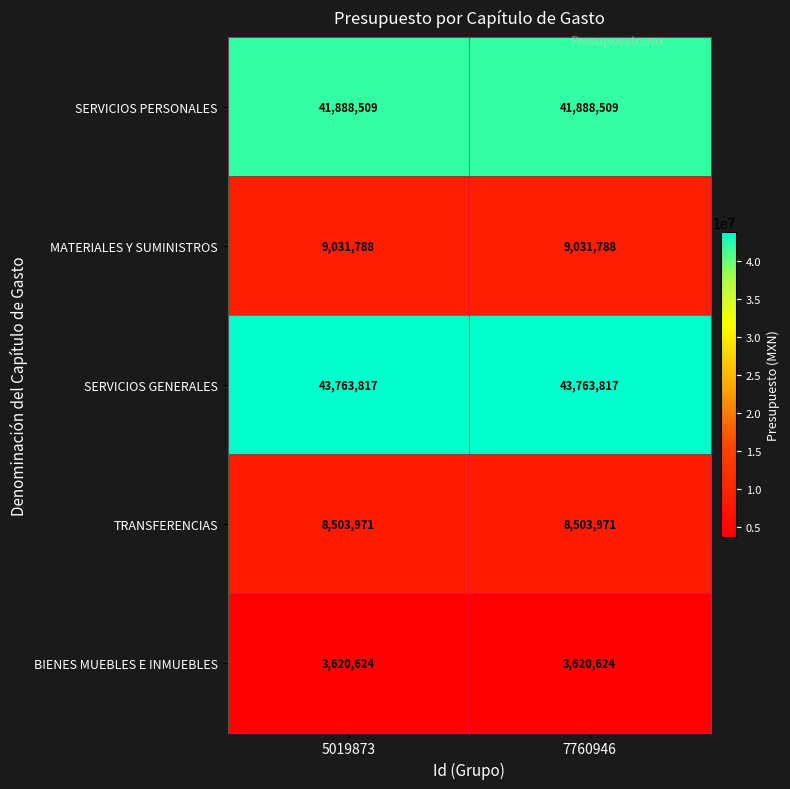

Which series has the largest total across all categories?

SERVICIOS GENERALES